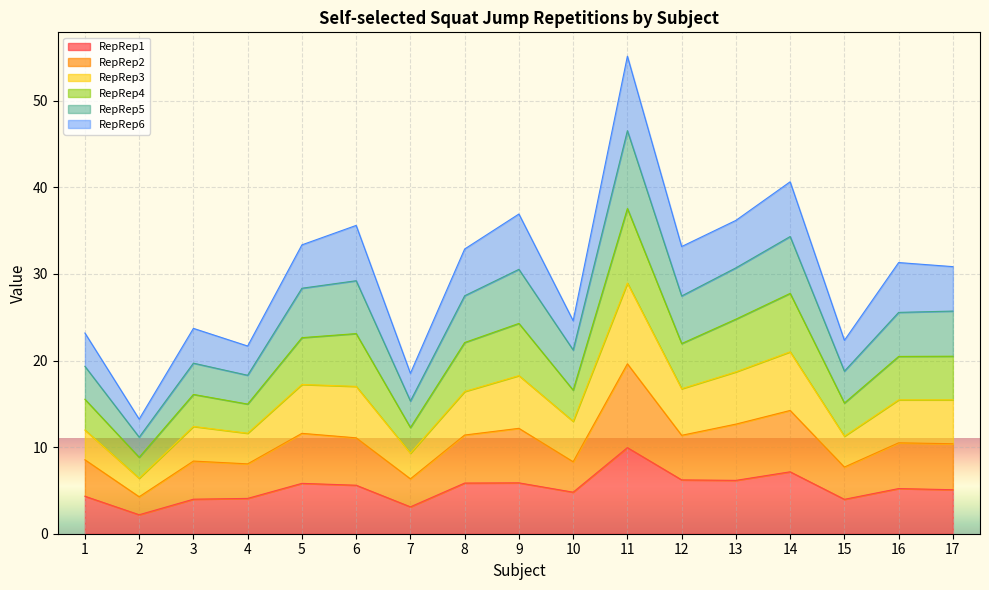

How many interior local valleys does the Self-selected_Squat jump_Rep4 series have?

6